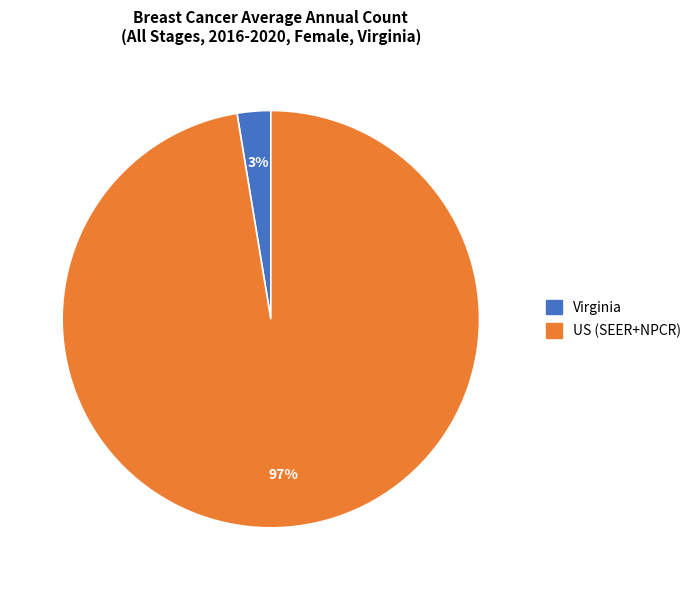

What is the largest slice in the pie chart?

US (SEER+NPCR)